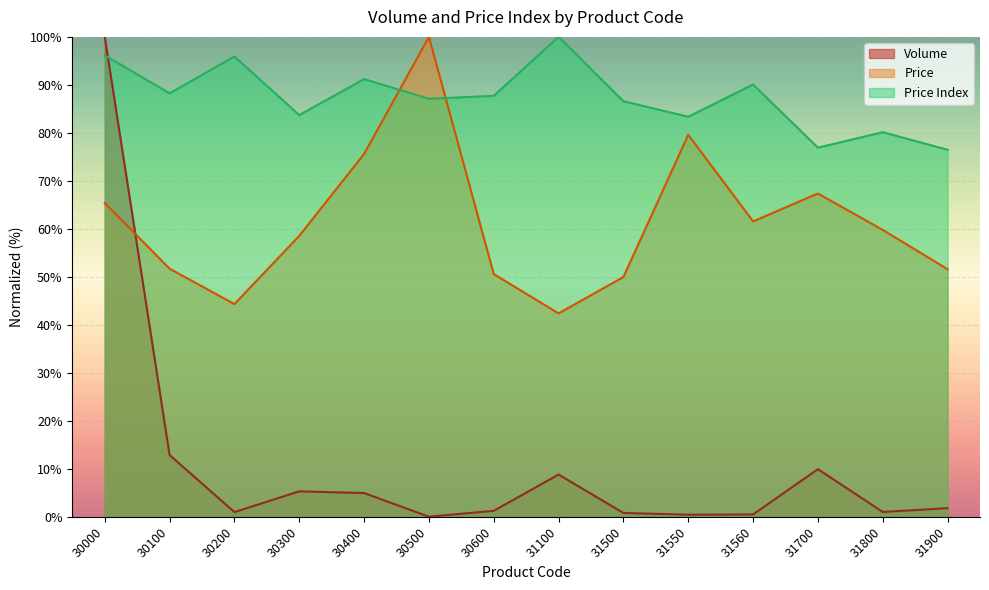

What is the value of the Price point at the 10th from the left?

79.6